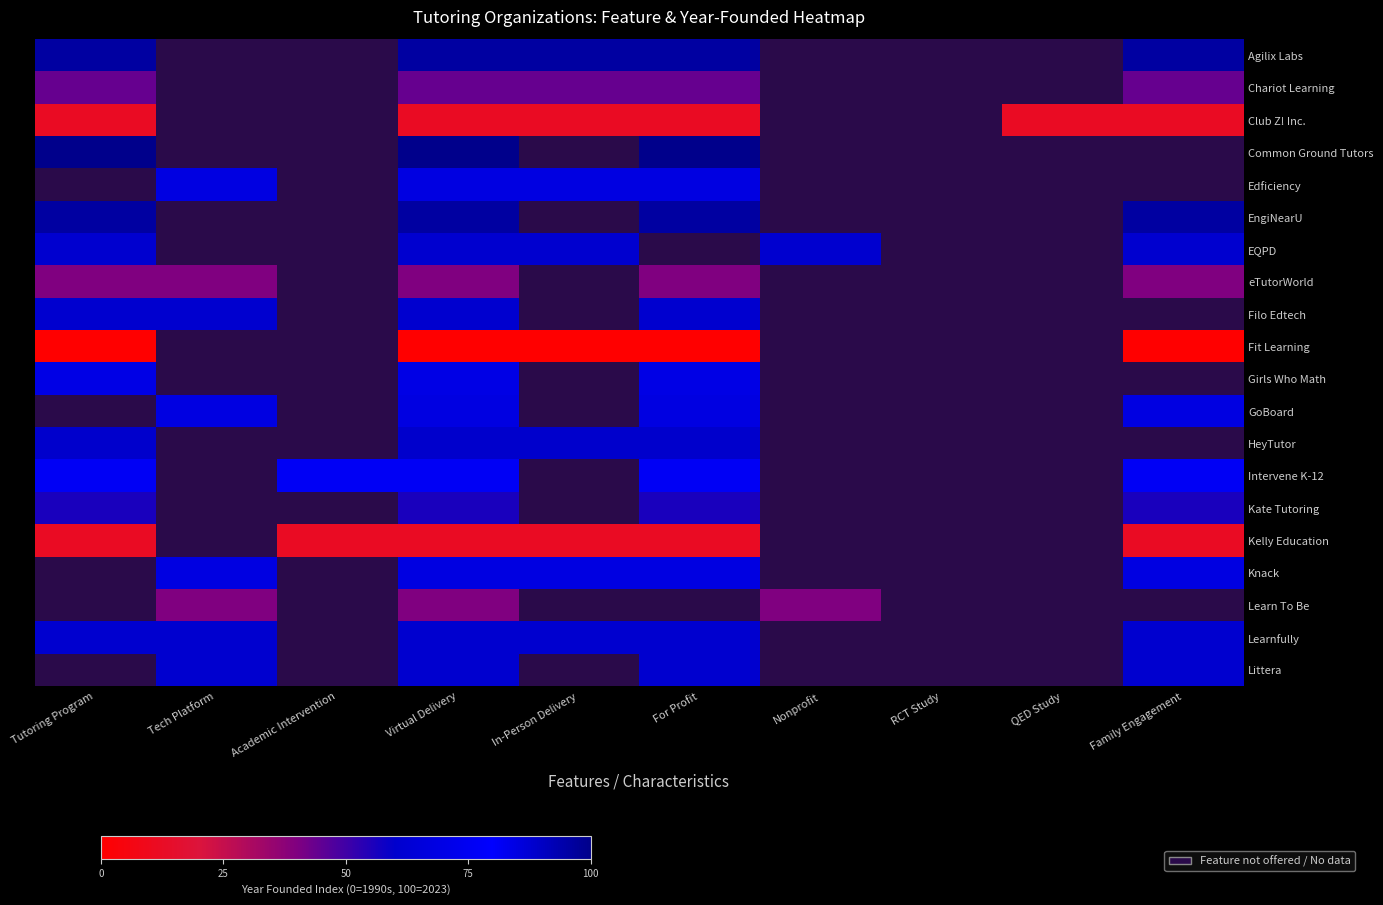

Rank the series by their maximum value, from lowest to highest.

Fit Learning, Club Z! Inc., Kelly Education, eTutorWorld, Chariot Learning, Kate Tutoring, HeyTutor, Intervene K-12, Girls Who Math, EQPD, Filo Edtech, Learnfully, Agilix Labs, Common Ground Tutors, Edficiency, EngiNearU, GoBoard, Knack, Learn To Be, Littera